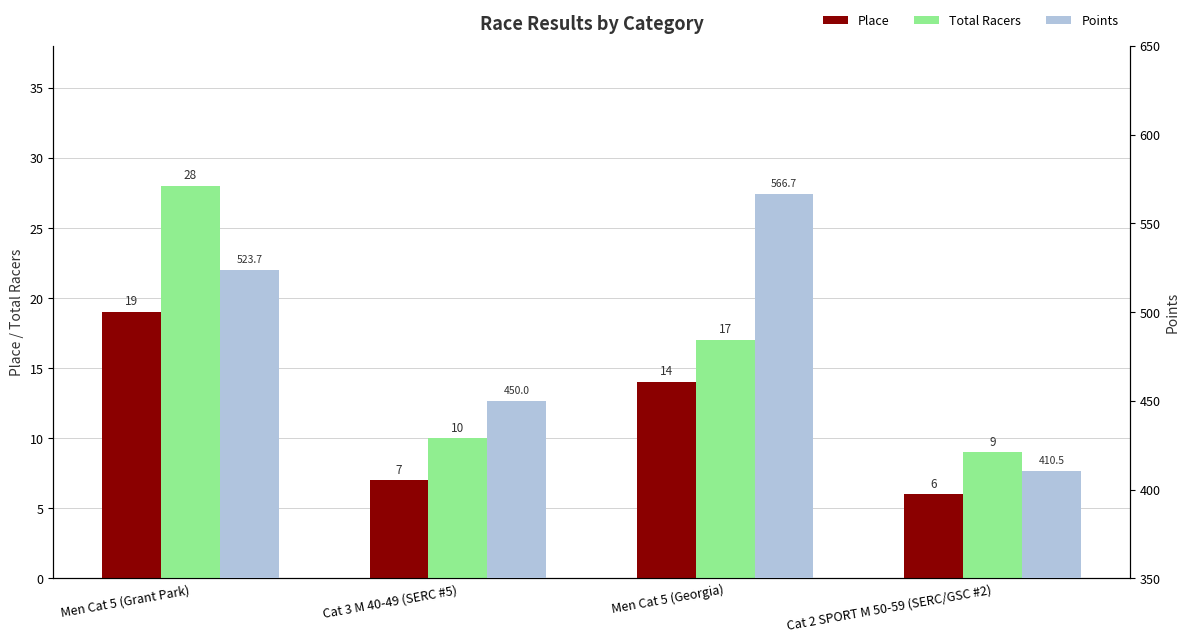

Rank the series at Cat 3 M 40-49 (SERC #5) from highest to lowest value.

Points, Total Racers, Place